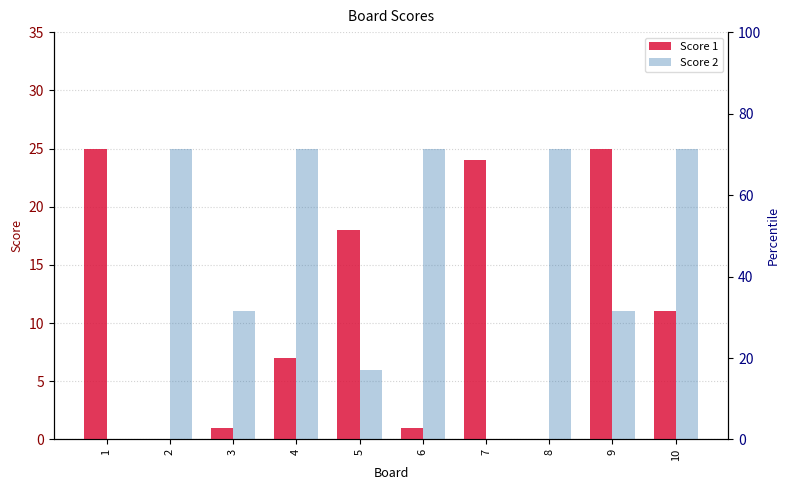

Reading left to right, extract all data points from this chart.

Score 1: 25	0	1	7	18	1	24	0	25	11
Score 2: 0	25	11	25	6	25	0	25	11	25